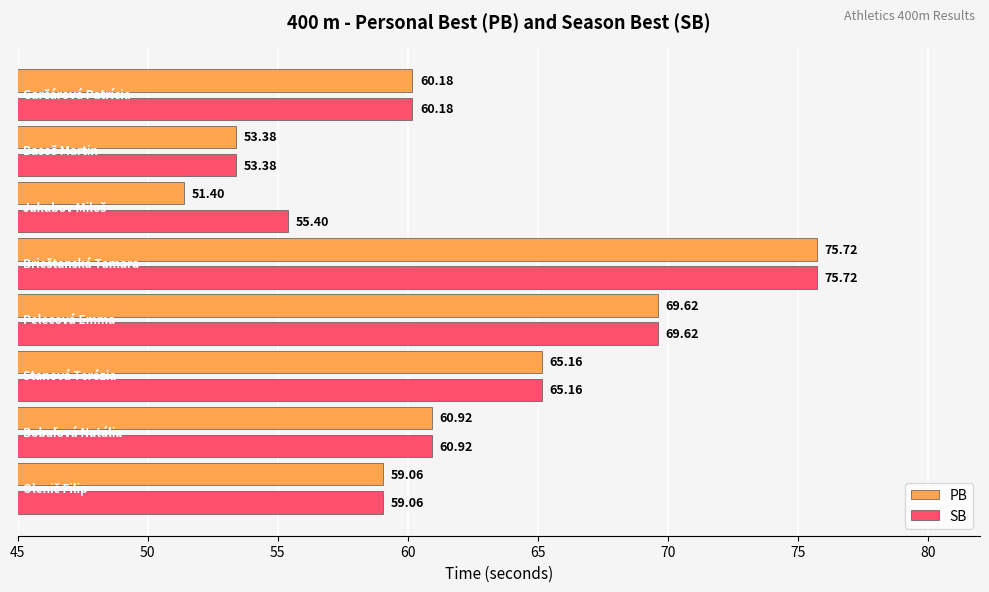

Which series has the largest range (max minus min)?

PB